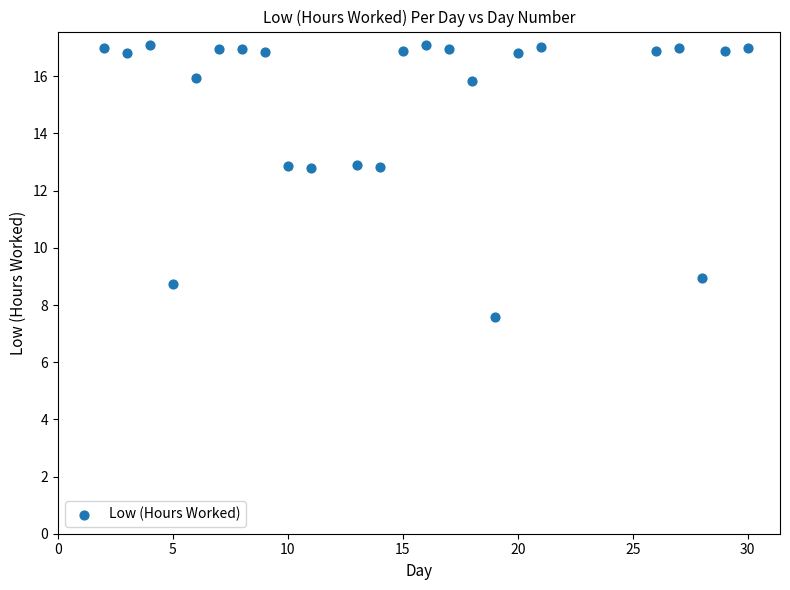

What is the range of Y values (max minus min)?

9.5